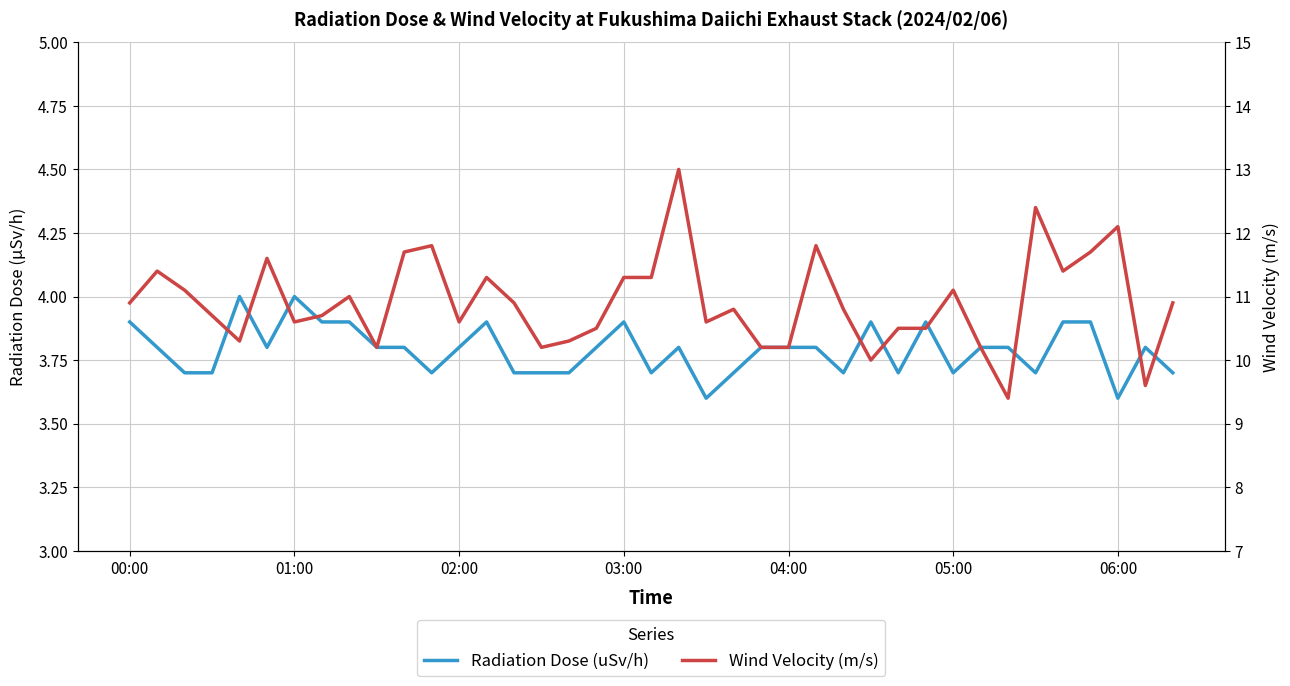

True or false: Radiation Dose (uSv/h) and Wind Velocity (m/s) intersect in this chart.

False